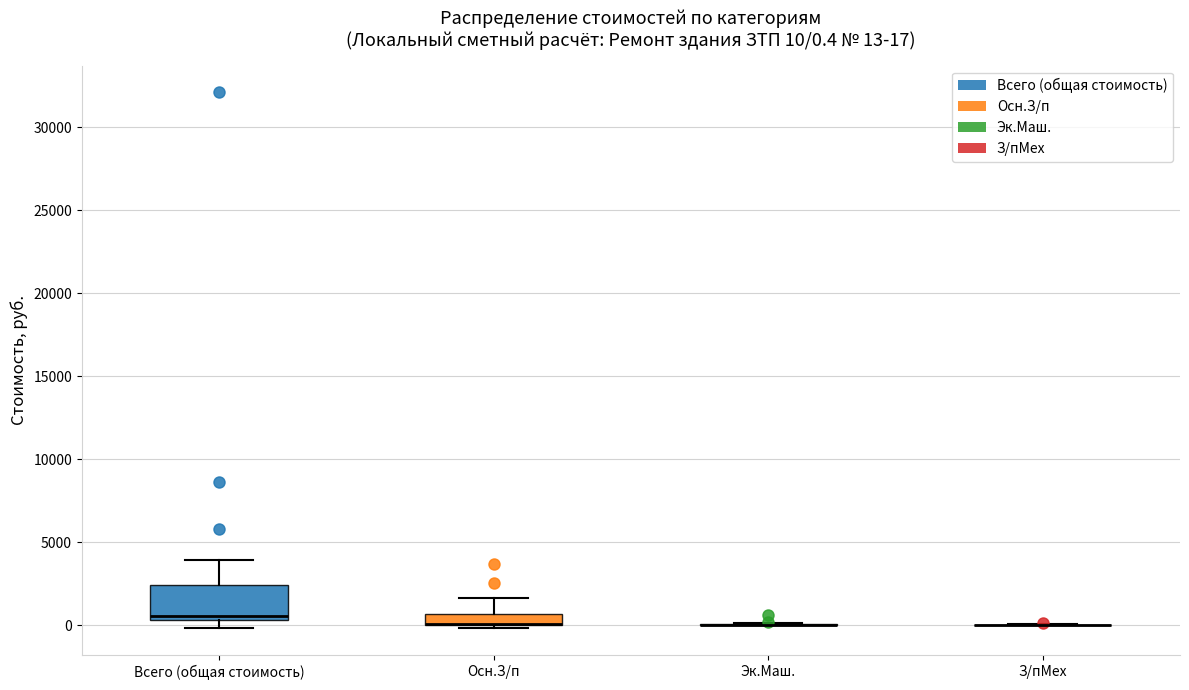

Comparing the boxes themselves (not the whiskers), which one is the tallest?

Всего (общая стоимость)